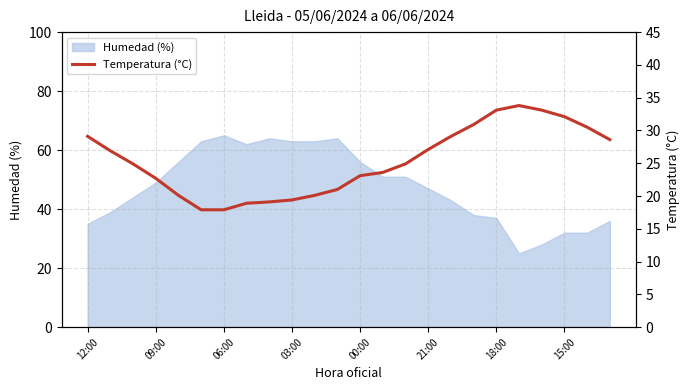

Reading right to left, what are all the values shown in this chart?

28.6	30.5	32.1	33.1	33.8	33.1	30.9	29.1	27.1	24.9	23.6	23.1	21.0	20.1	19.4	19.1	18.9	17.9	17.9	20.1	22.7	24.9	26.9	29.1